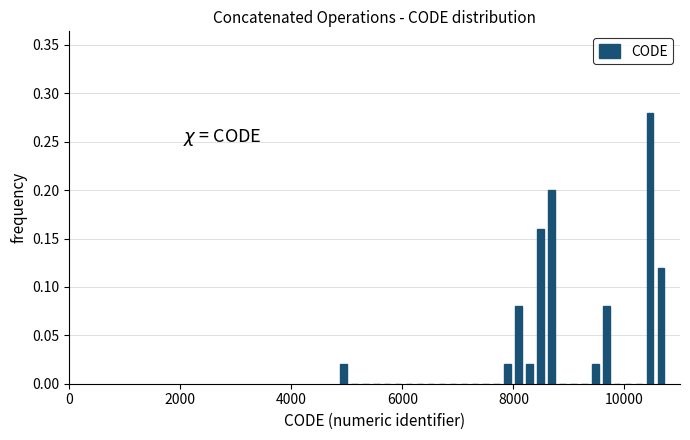

Around what value on the x-axis is the tallest bar? Give the approximate position of its centre, as read against the axis.

10400